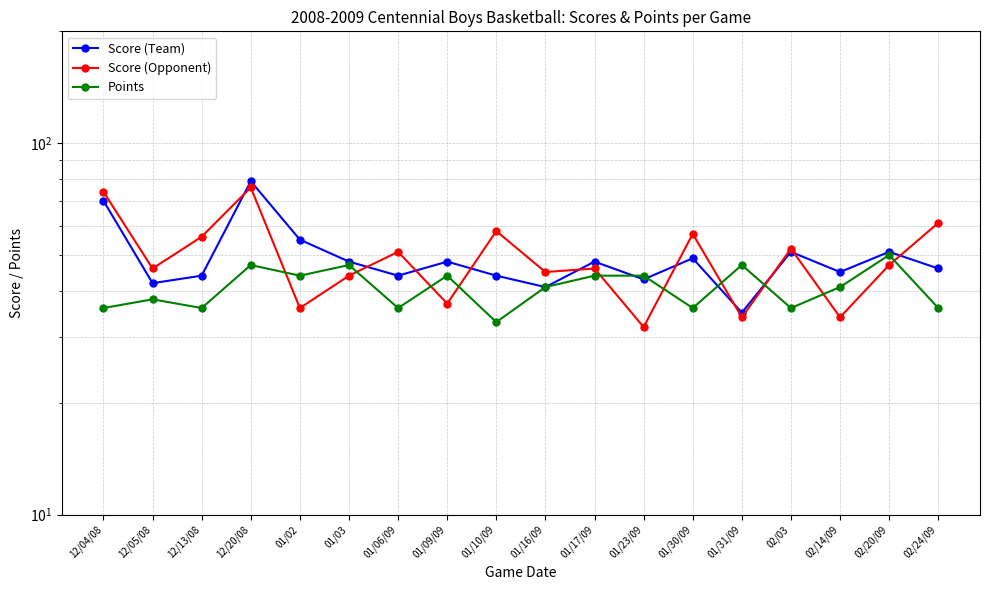

What is the difference between the maximum and minimum values in the Score (Team) series?

44